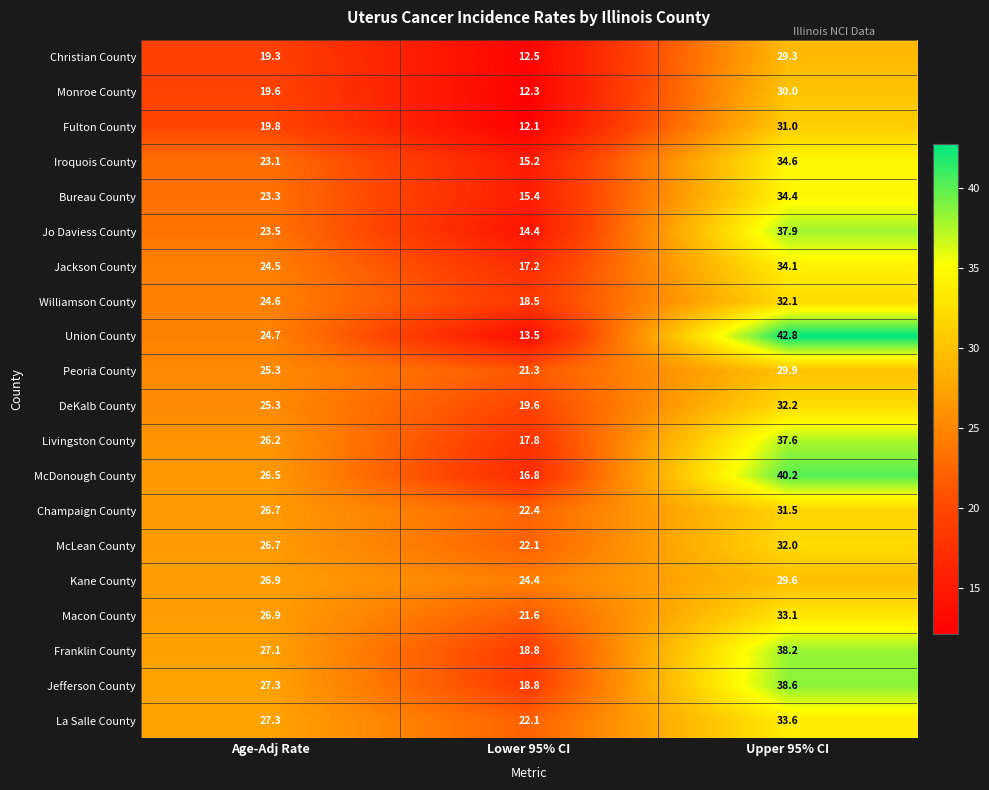

What is the maximum value shown in the chart?

42.8